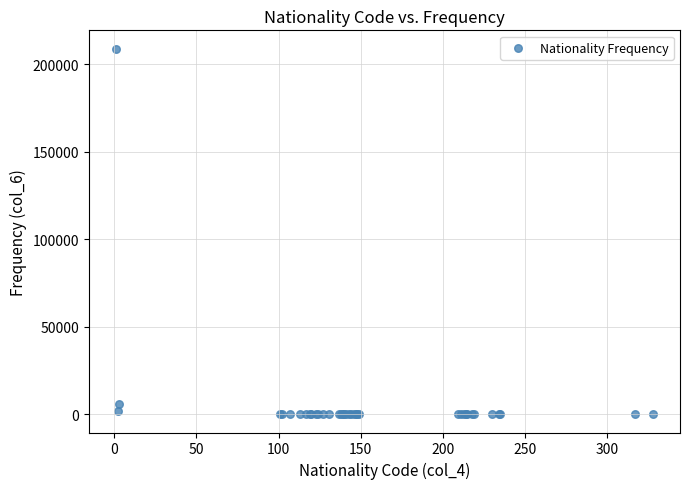

What Y value in the scatter plot is closest to 104394?

5929